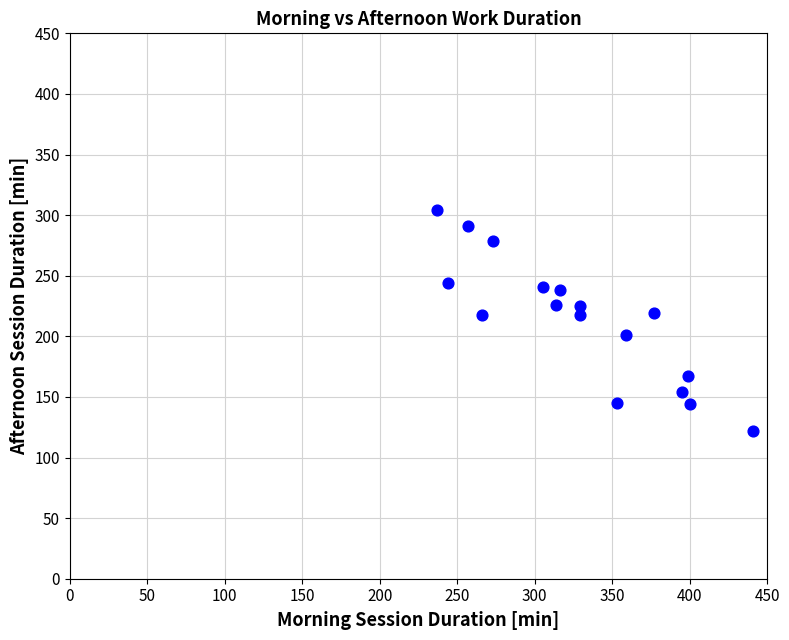

What is the range of Y values (max minus min)?

182